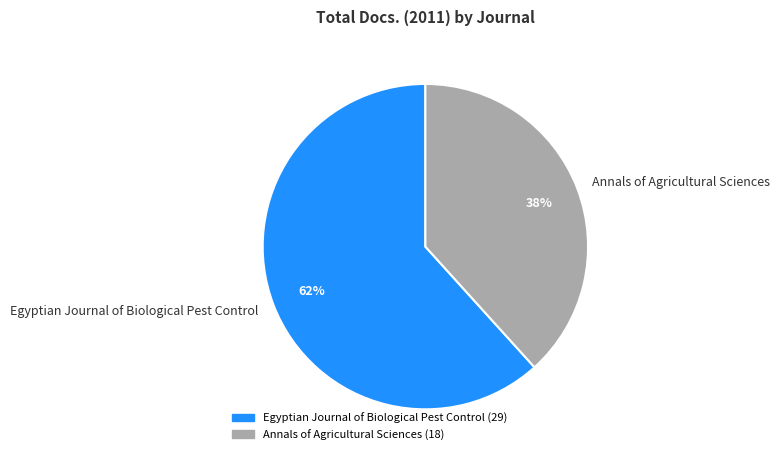

Count the number of slices in the pie.

2